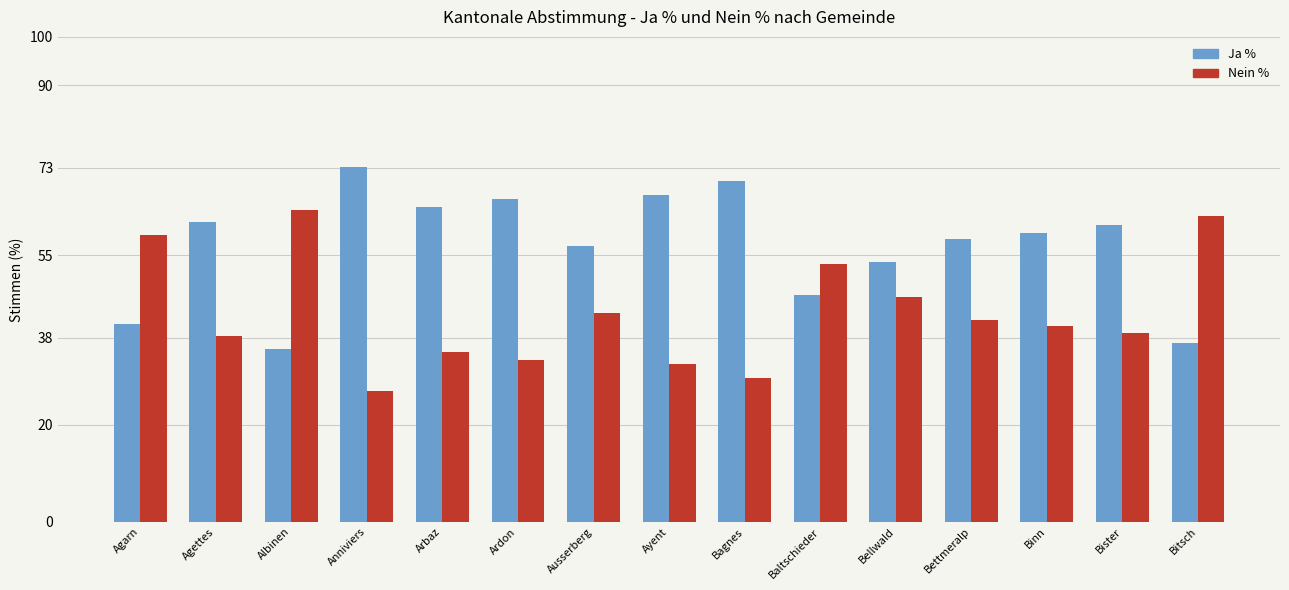

What is the difference between the maximum and minimum values in the Nein % series?

37.4